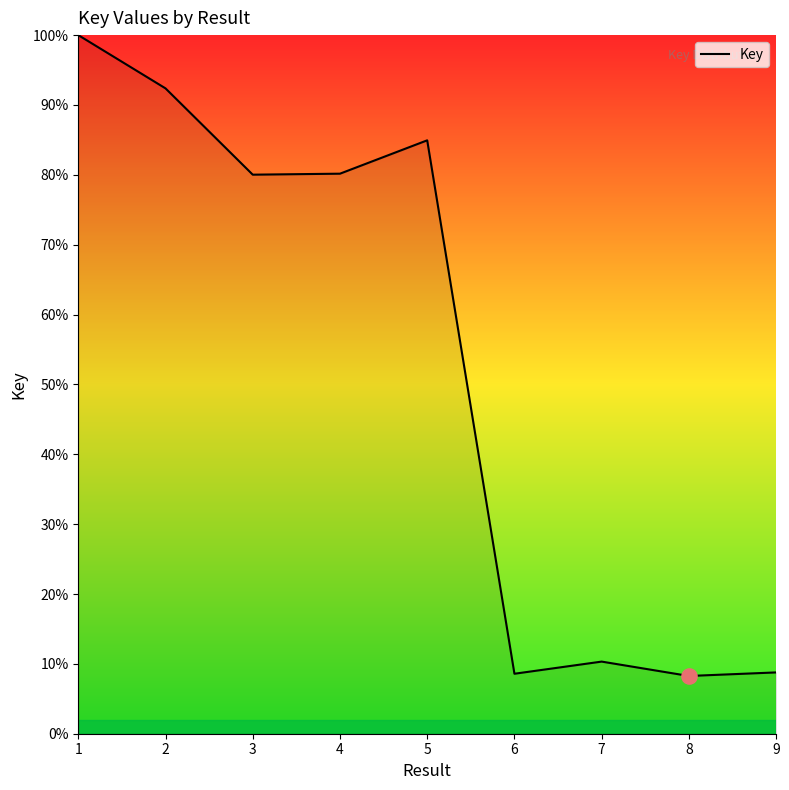

What is the change in value from 1 to 2?

-7.6